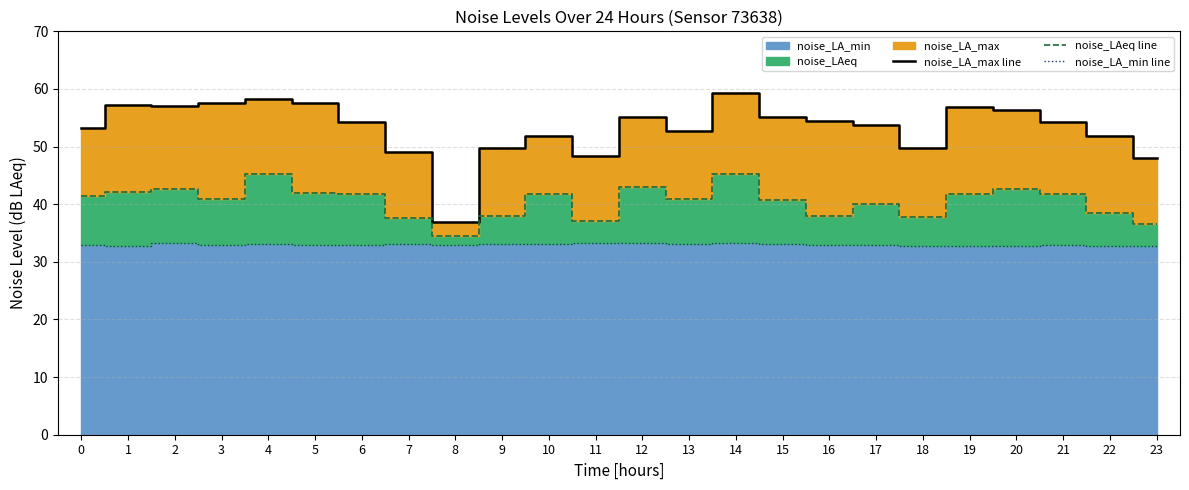

Where is noise_LAeq line nearest to the value 39?

22